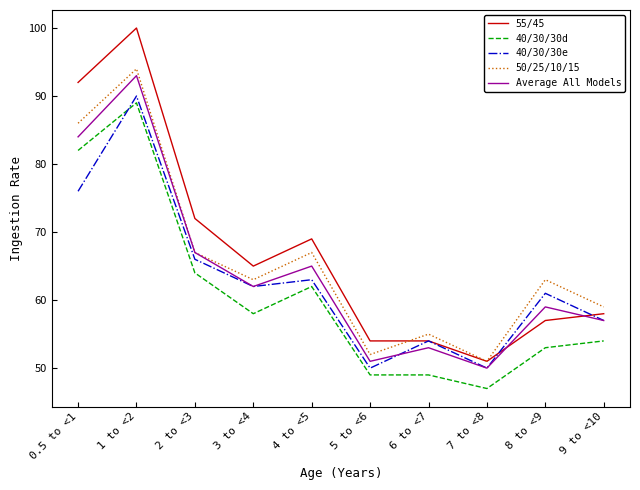

What position from the left is 6 to <7?

7